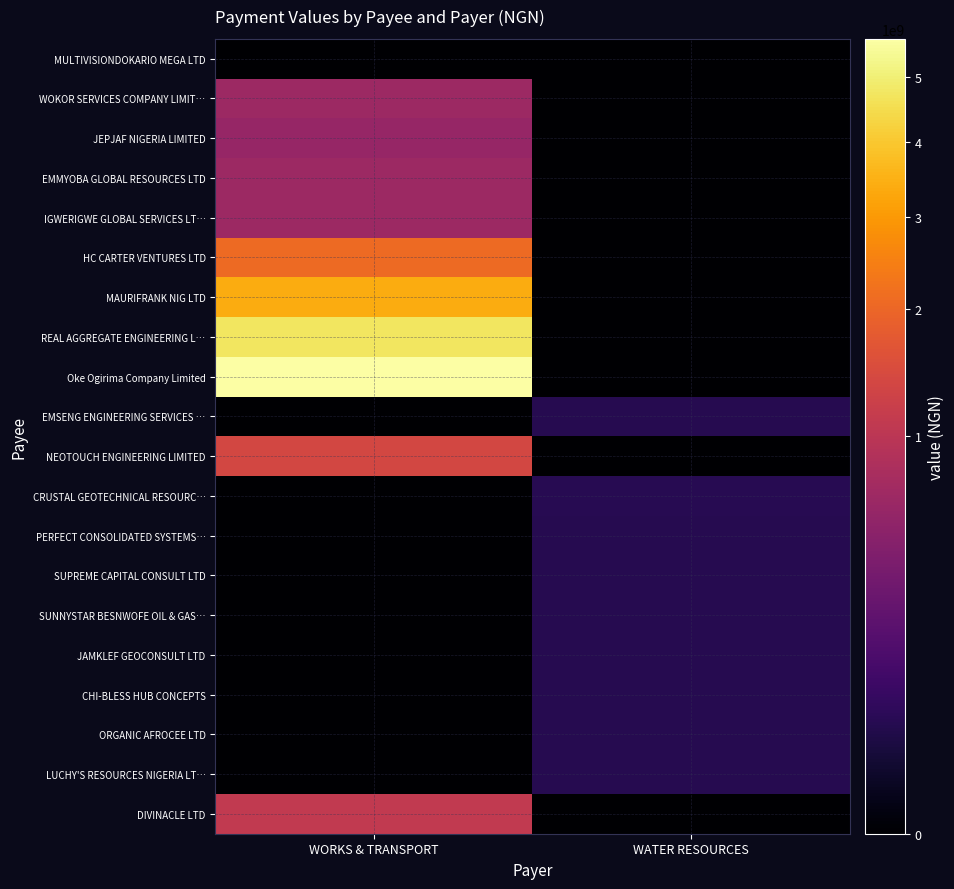

Reading right to left, extract all data points from this chart.

MULTIVISIONDOKARIO MEGA LTD: WATER RESOURCES=0.0	WORKS & TRANSPORT=0.0
WOKOR SERVICES COMPANY LIMIT…: WATER RESOURCES=0.0	WORKS & TRANSPORT=660938539.8
JEPJAF NIGERIA LIMITED: WATER RESOURCES=0.0	WORKS & TRANSPORT=602013843.1
EMMYOBA GLOBAL RESOURCES LTD: WATER RESOURCES=0.0	WORKS & TRANSPORT=660938539.8
IGWERIGWE GLOBAL SERVICES LT…: WATER RESOURCES=0.0	WORKS & TRANSPORT=660938539.8
HC CARTER VENTURES LTD: WATER RESOURCES=0.0	WORKS & TRANSPORT=2070887506.2
MAURIFRANK NIG LTD: WATER RESOURCES=0.0	WORKS & TRANSPORT=3391052313.4
REAL AGGREGATE ENGINEERING L…: WATER RESOURCES=0.0	WORKS & TRANSPORT=4734538196.4
Oke Ogirima Company Limited: WATER RESOURCES=0.0	WORKS & TRANSPORT=5660307238.9
EMSENG ENGINEERING SERVICES …: WATER RESOURCES=40000005.5	WORKS & TRANSPORT=0.0
NEOTOUCH ENGINEERING LIMITED: WATER RESOURCES=0.0	WORKS & TRANSPORT=1380621202.5
CRUSTAL GEOTECHNICAL RESOURC…: WATER RESOURCES=42000276.5	WORKS & TRANSPORT=0.0
PERFECT CONSOLIDATED SYSTEMS…: WATER RESOURCES=40000005.5	WORKS & TRANSPORT=0.0
SUPREME CAPITAL CONSULT LTD: WATER RESOURCES=40000005.5	WORKS & TRANSPORT=0.0
SUNNYSTAR BESNWOFE OIL & GAS…: WATER RESOURCES=40000005.5	WORKS & TRANSPORT=0.0
JAMKLEF GEOCONSULT LTD: WATER RESOURCES=40000005.5	WORKS & TRANSPORT=0.0
CHI-BLESS HUB CONCEPTS: WATER RESOURCES=40000005.5	WORKS & TRANSPORT=0.0
ORGANIC AFROCEE LTD: WATER RESOURCES=40000005.5	WORKS & TRANSPORT=0.0
LUCHY'S RESOURCES NIGERIA LT…: WATER RESOURCES=40000005.5	WORKS & TRANSPORT=0.0
DIVINACLE LTD: WATER RESOURCES=0.0	WORKS & TRANSPORT=1083032533.1